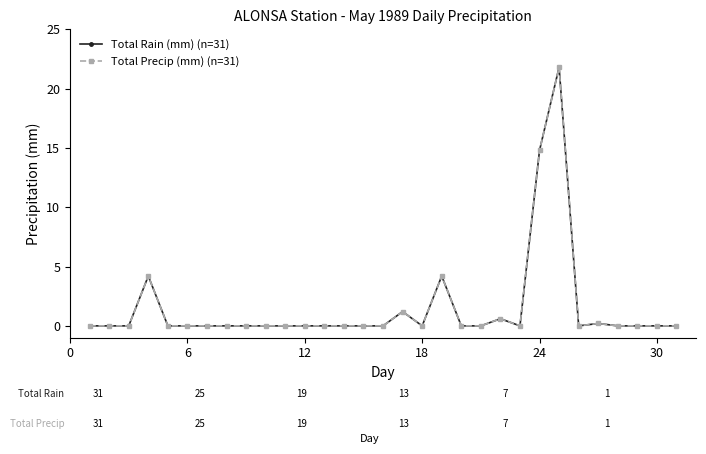

Does the chart have visible grid lines?

No